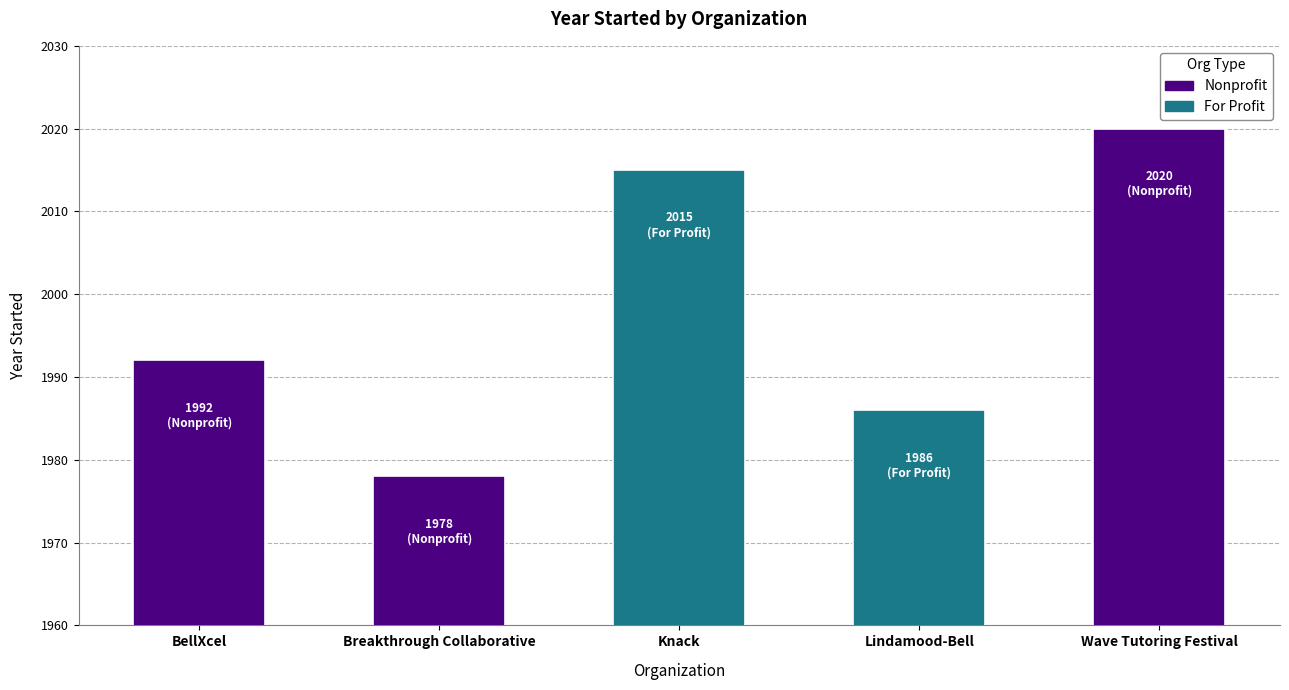

Reading left to right, what are all the values shown in this chart?

1992	1978	2015	1986	2020